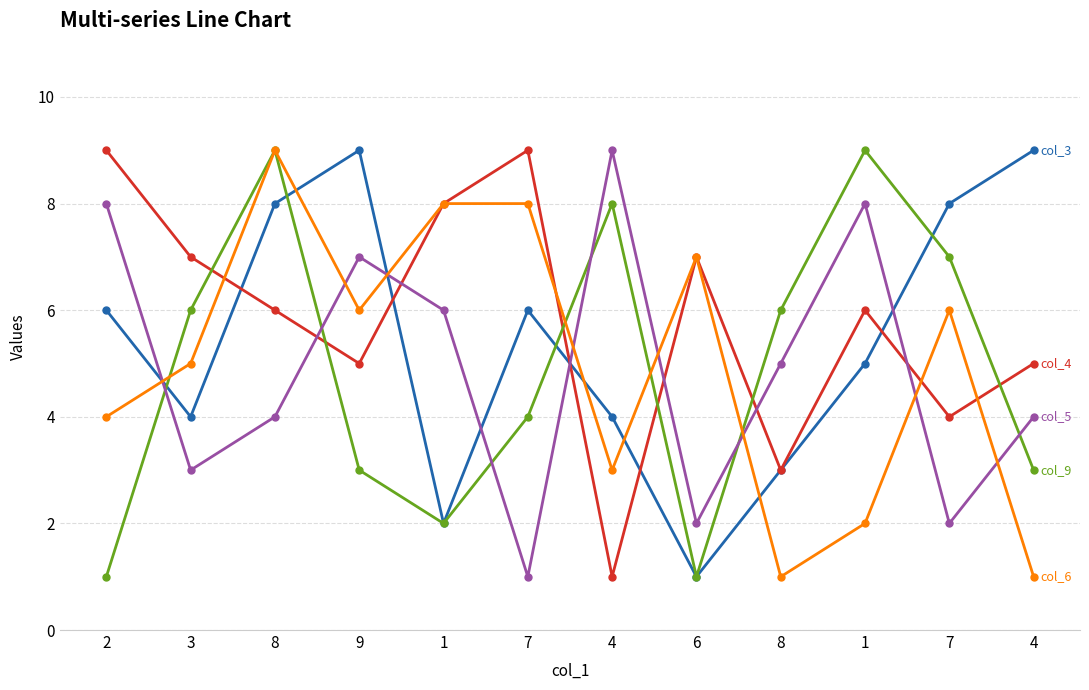

How many categories are shown in the chart?

12